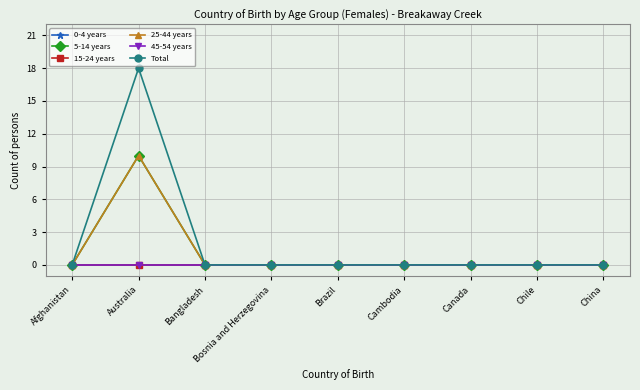

Rank the series by their maximum value, from lowest to highest.

0-4 years, 15-24 years, 45-54 years, 5-14 years, 25-44 years, Total